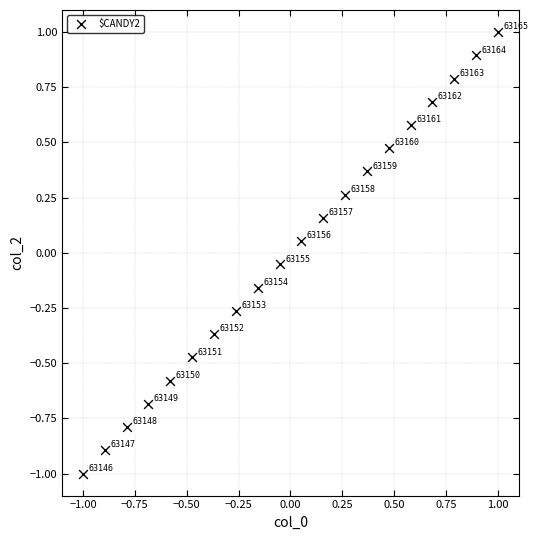

What is the range of X values (max minus min)?

2.0